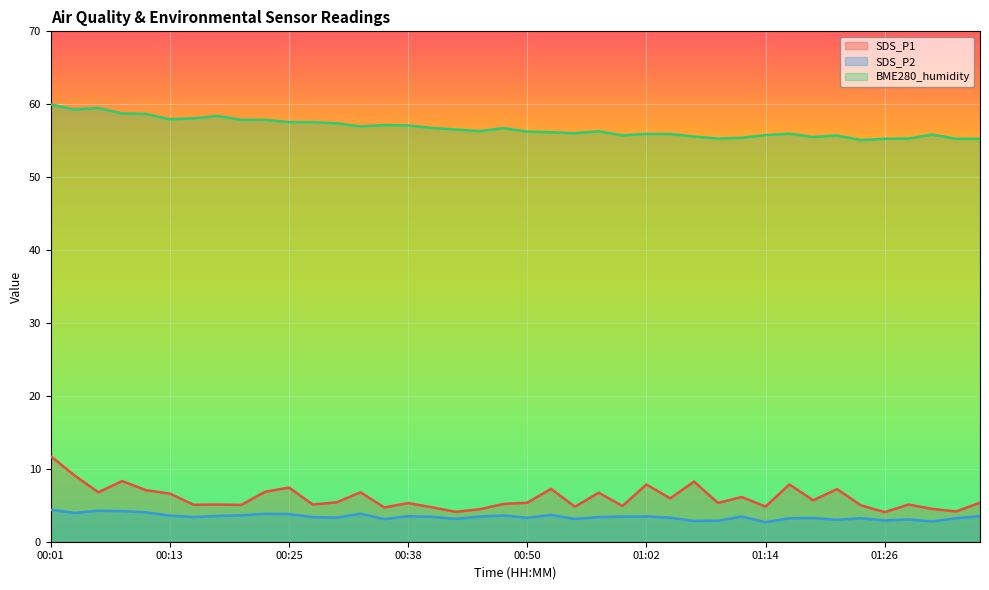

At 01:36, list the series in order from smallest to largest.

SDS_P2, SDS_P1, BME280_humidity